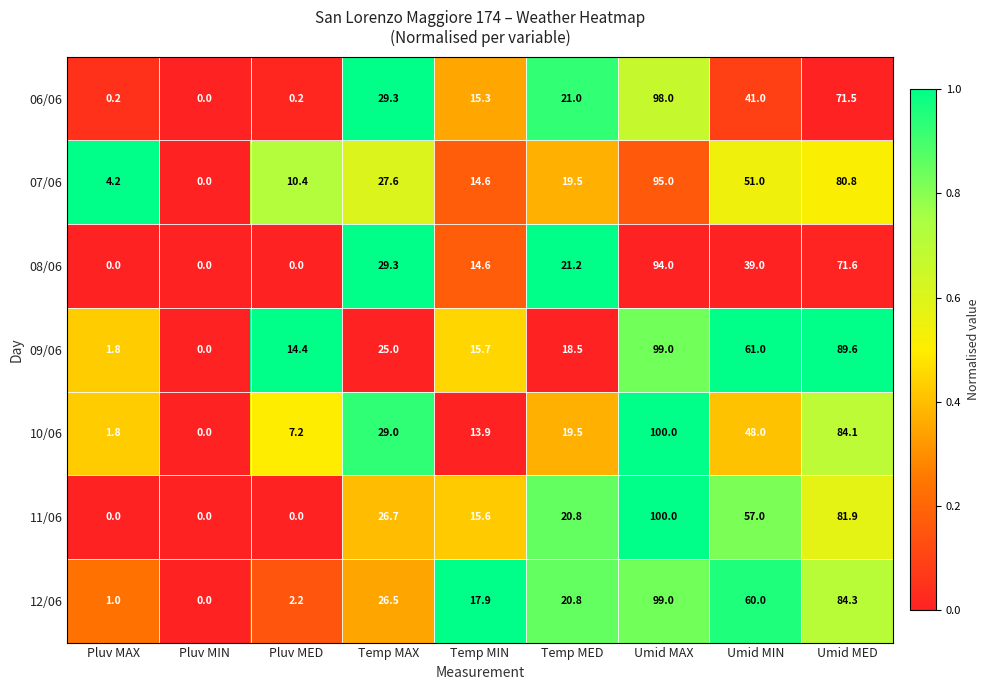

What is the difference between the 07/06 values at Temp MIN and Umid MAX?

80.4